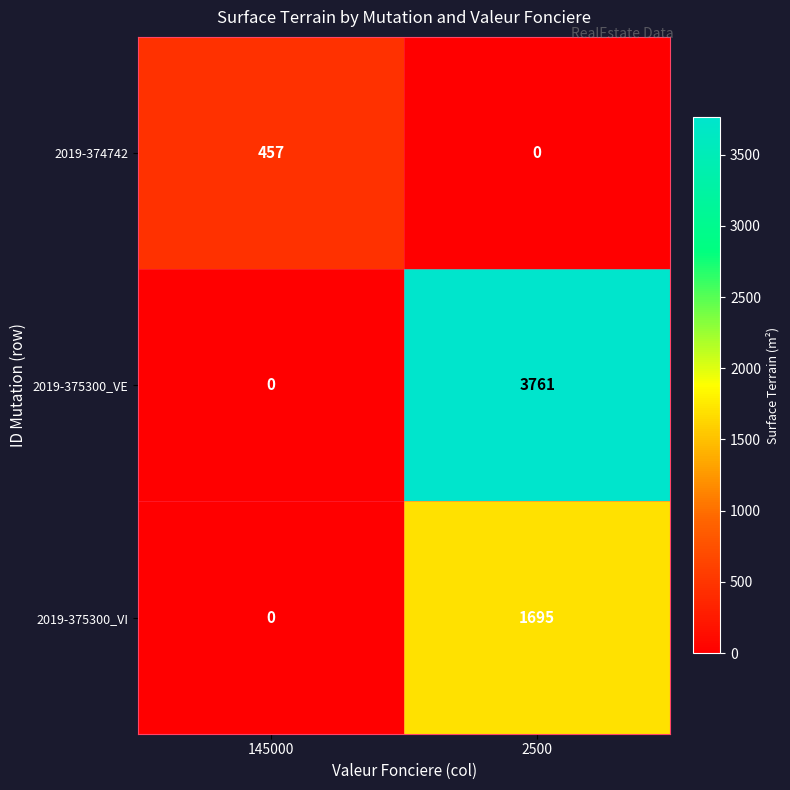

The value of 2019-374742 at 2500 is 316. True or false?

False